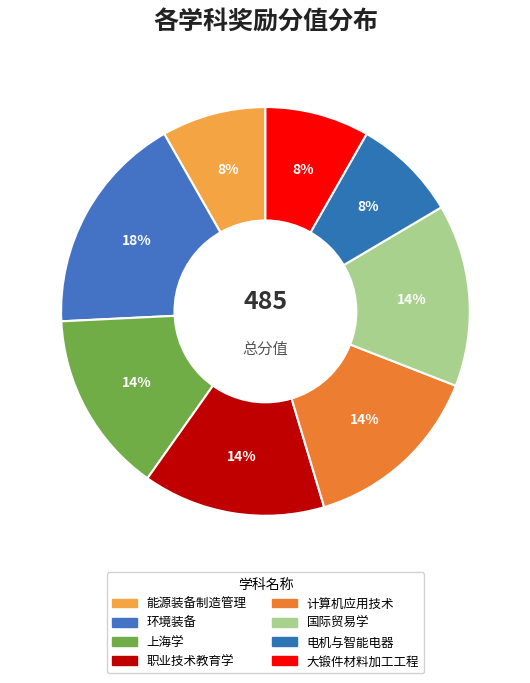

To the nearest percent, what portion does 环境装备 represent?

18%